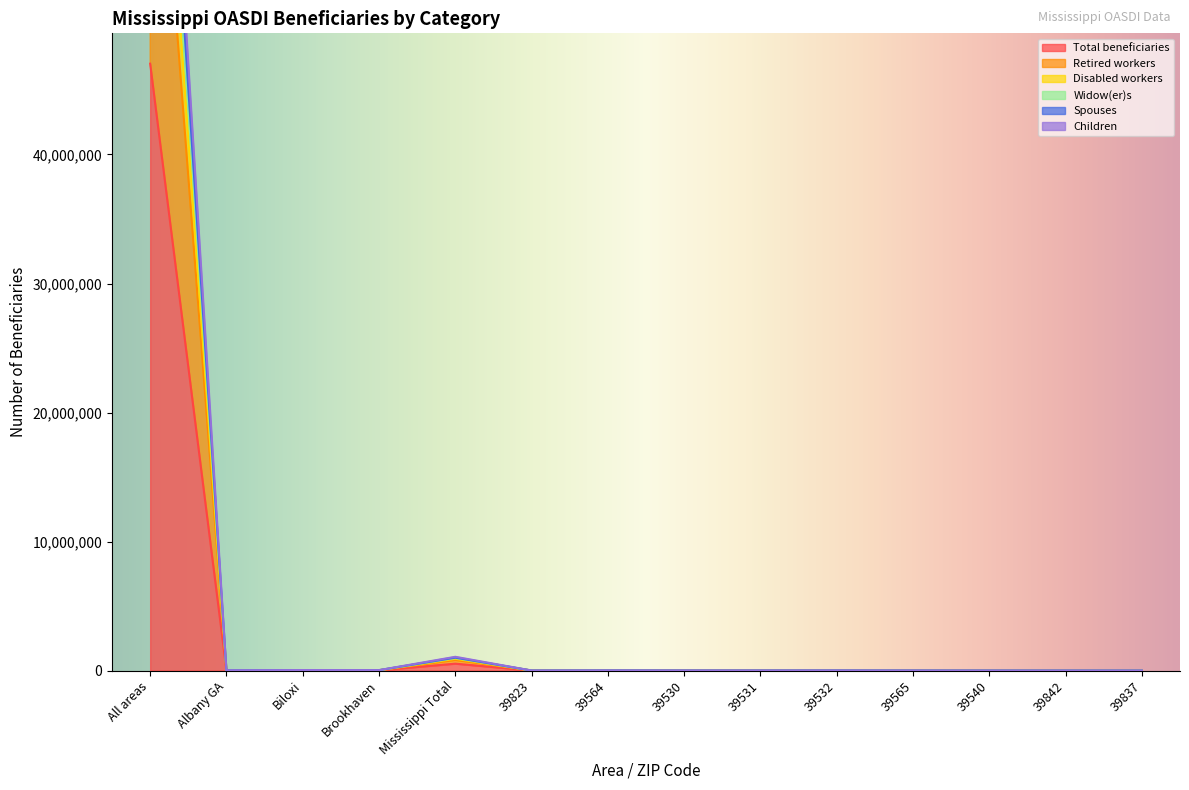

What is the value of the Disabled workers point at the 13th from the left?

3040